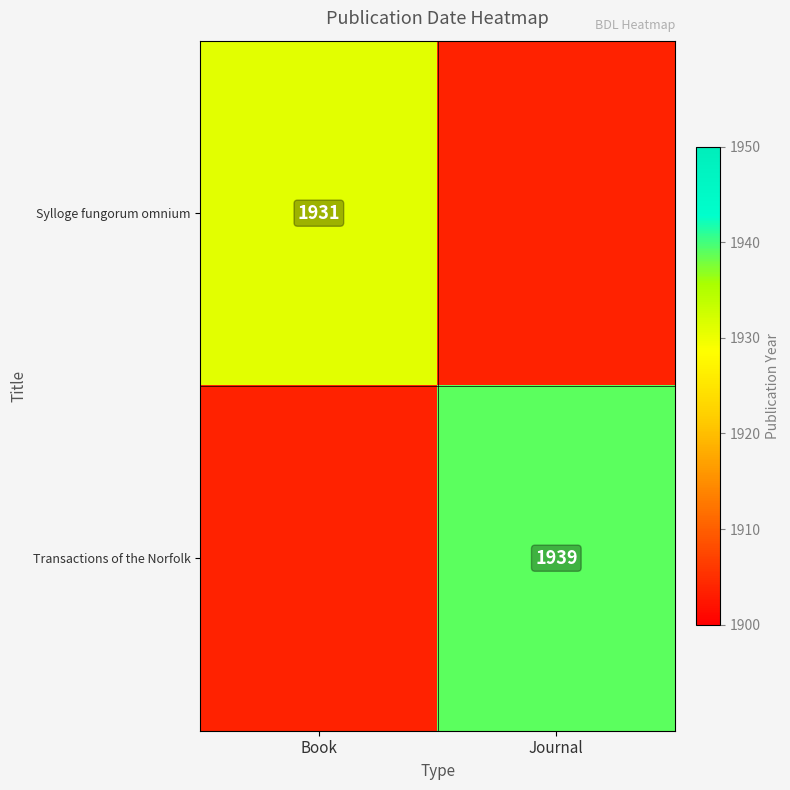

The Transactions of the Norfolk series shows 1939 at Journal. True or false?

True